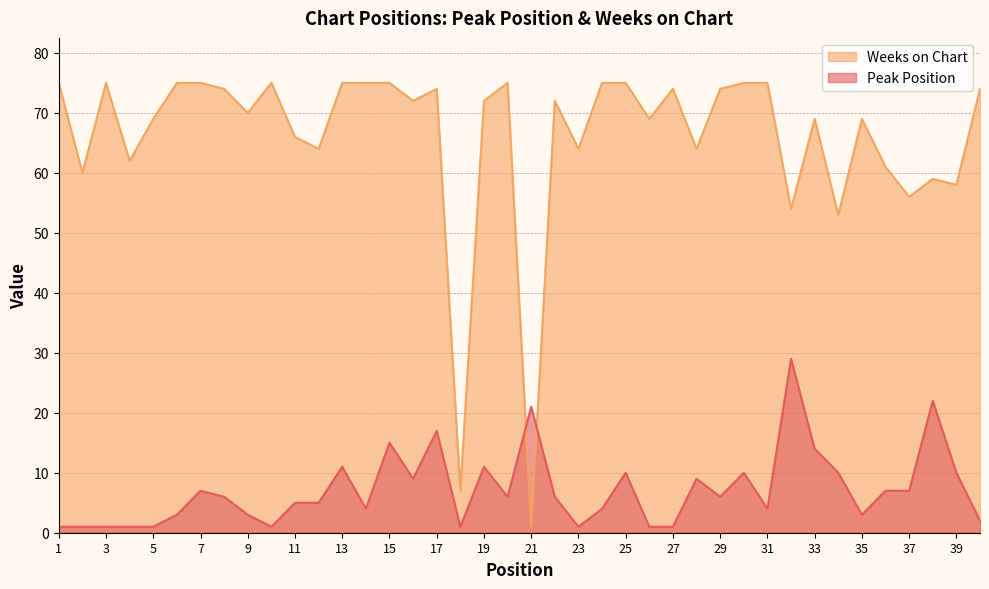

What is the approximate value of Weeks on Chart at 35?

69